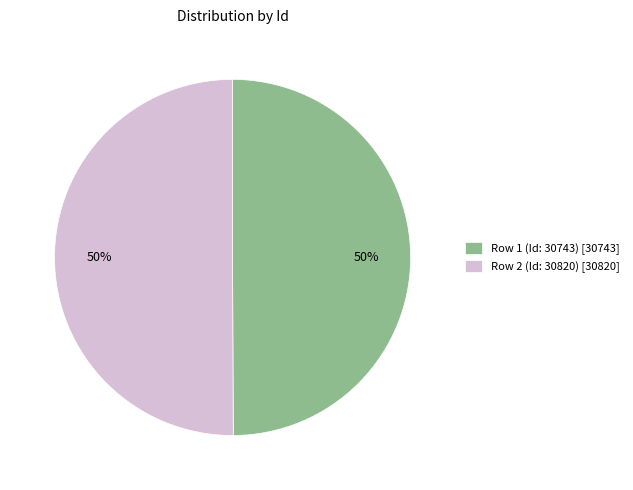

What is the ratio of the value at Row 2 (Id: 30820) [30820] to the value at Row 1 (Id: 30743) [30743]?

1.0